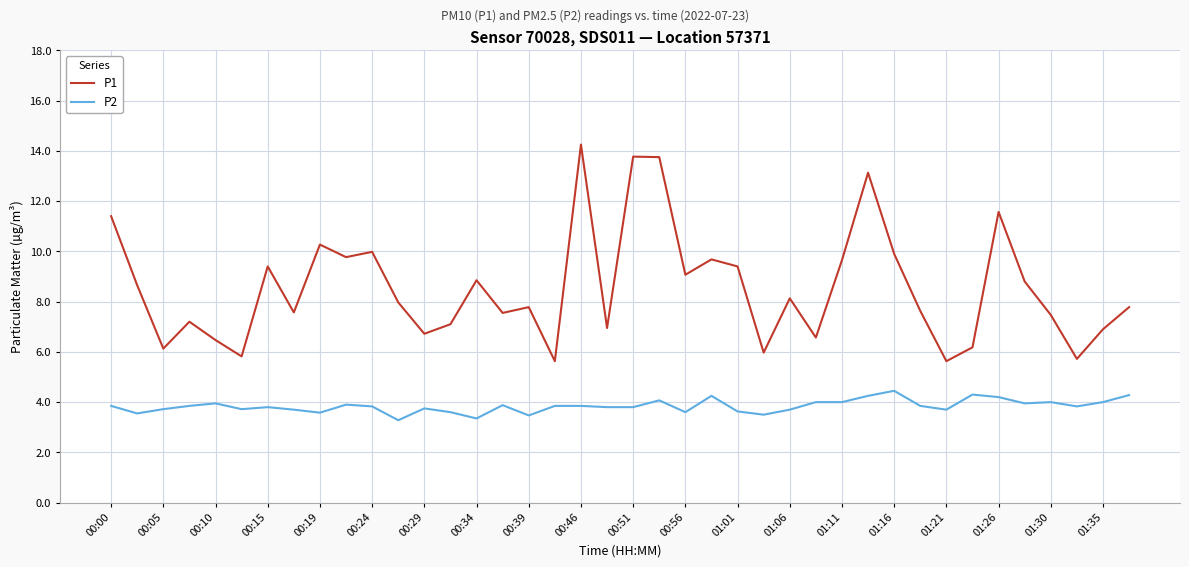

List the series in order of their peak value, highest first.

P1, P2